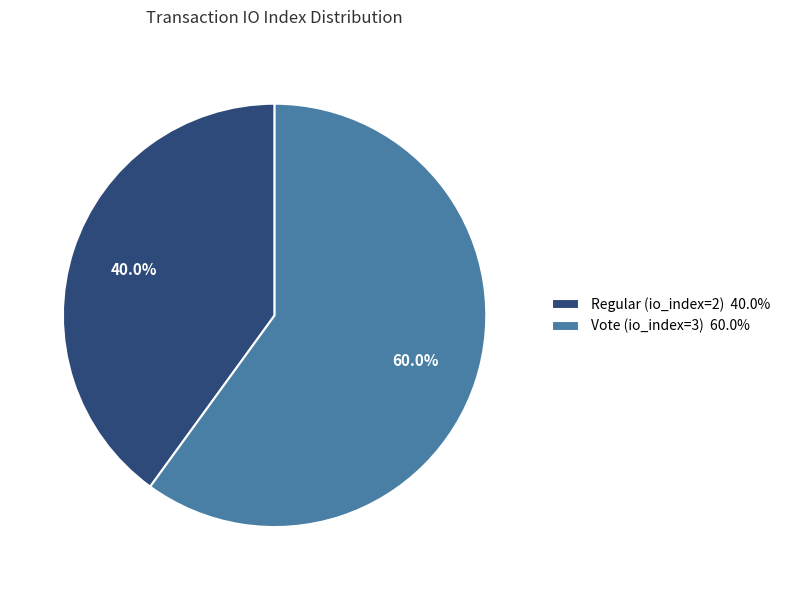

Which category has the smallest portion of the pie?

Regular (io_index=2)